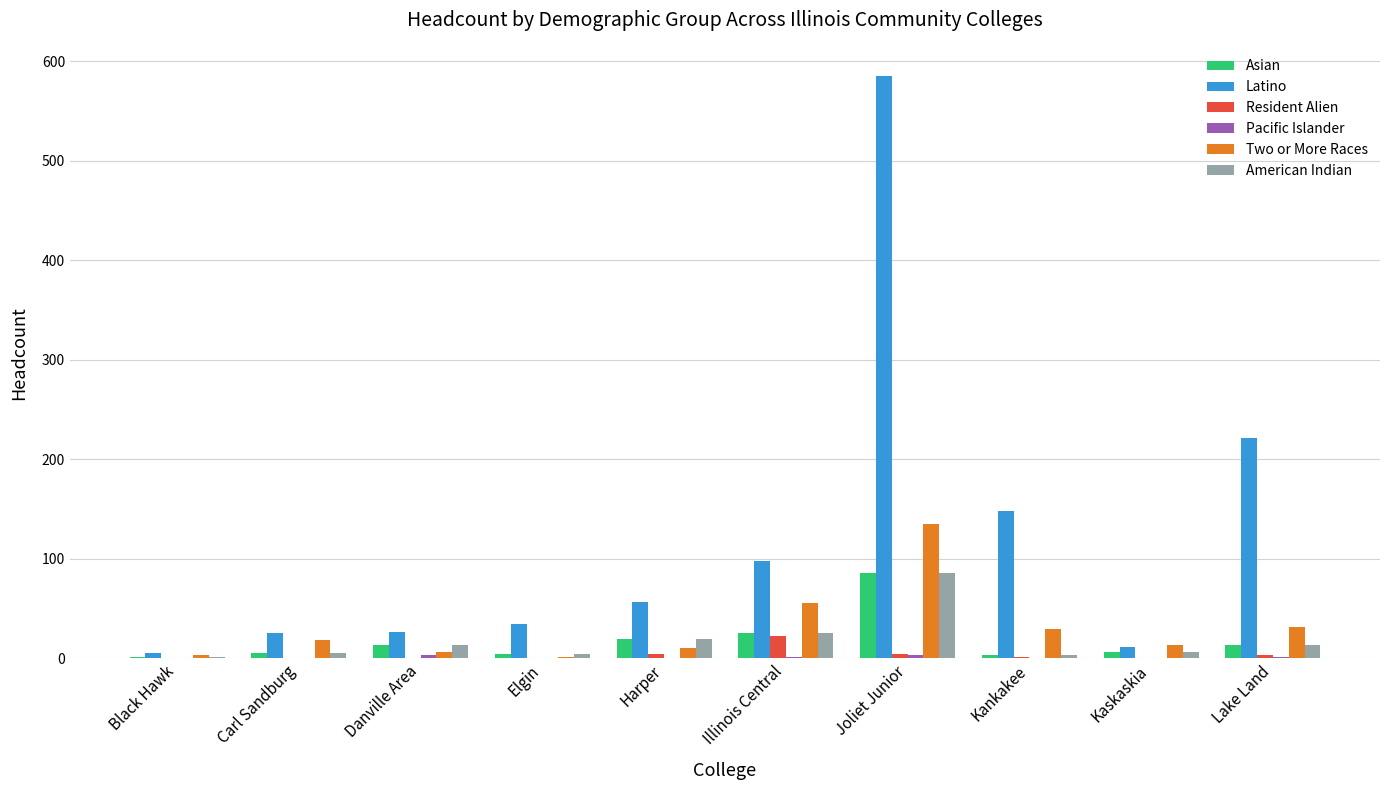

What is the highest value of the American Indian series?

86